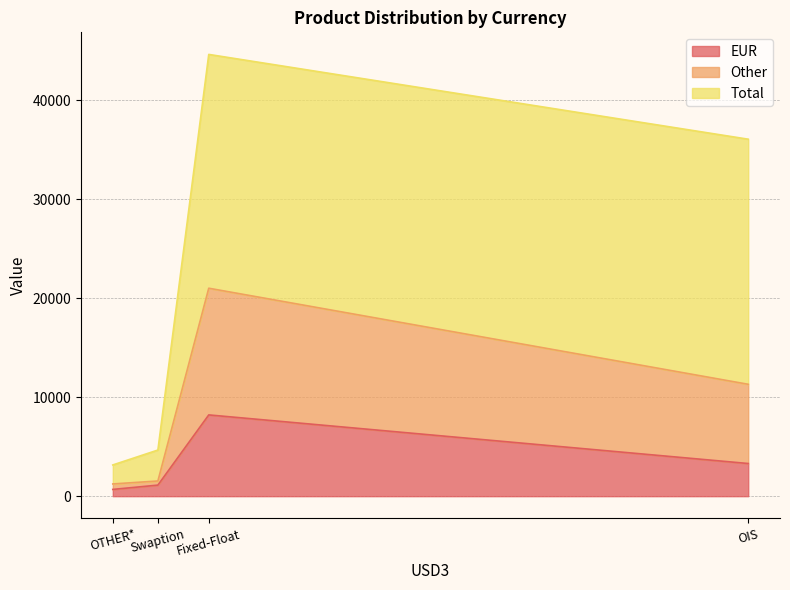

At which category does Other reach its first local valley?

Swaption